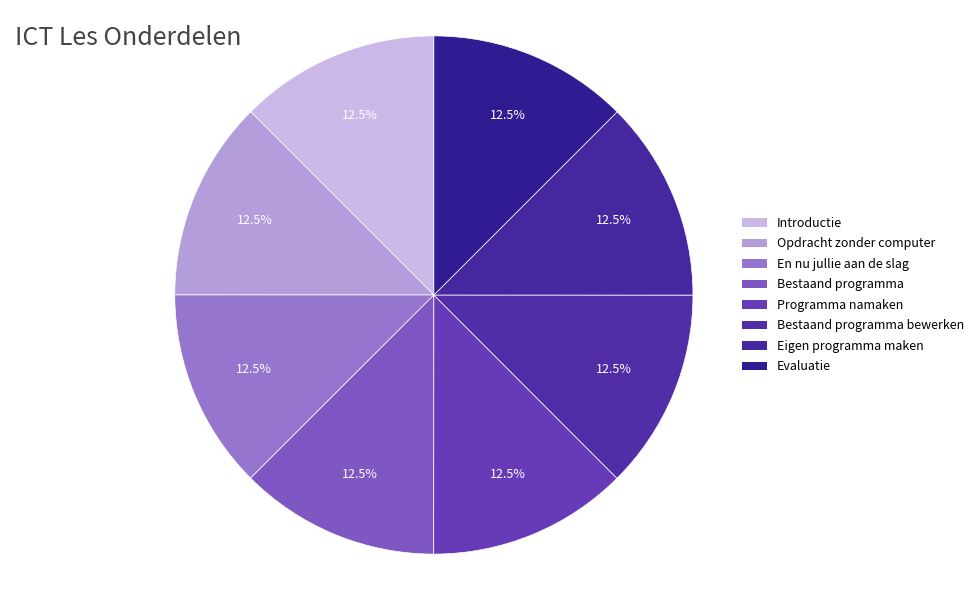

How many slices are in this pie chart?

8